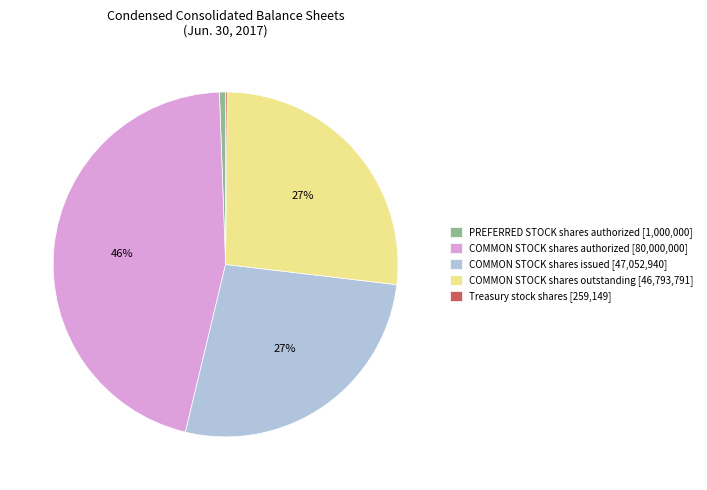

Combined, do COMMON STOCK shares outstanding [46,793,791] and COMMON STOCK shares authorized [80,000,000] account for over 50%?

Yes